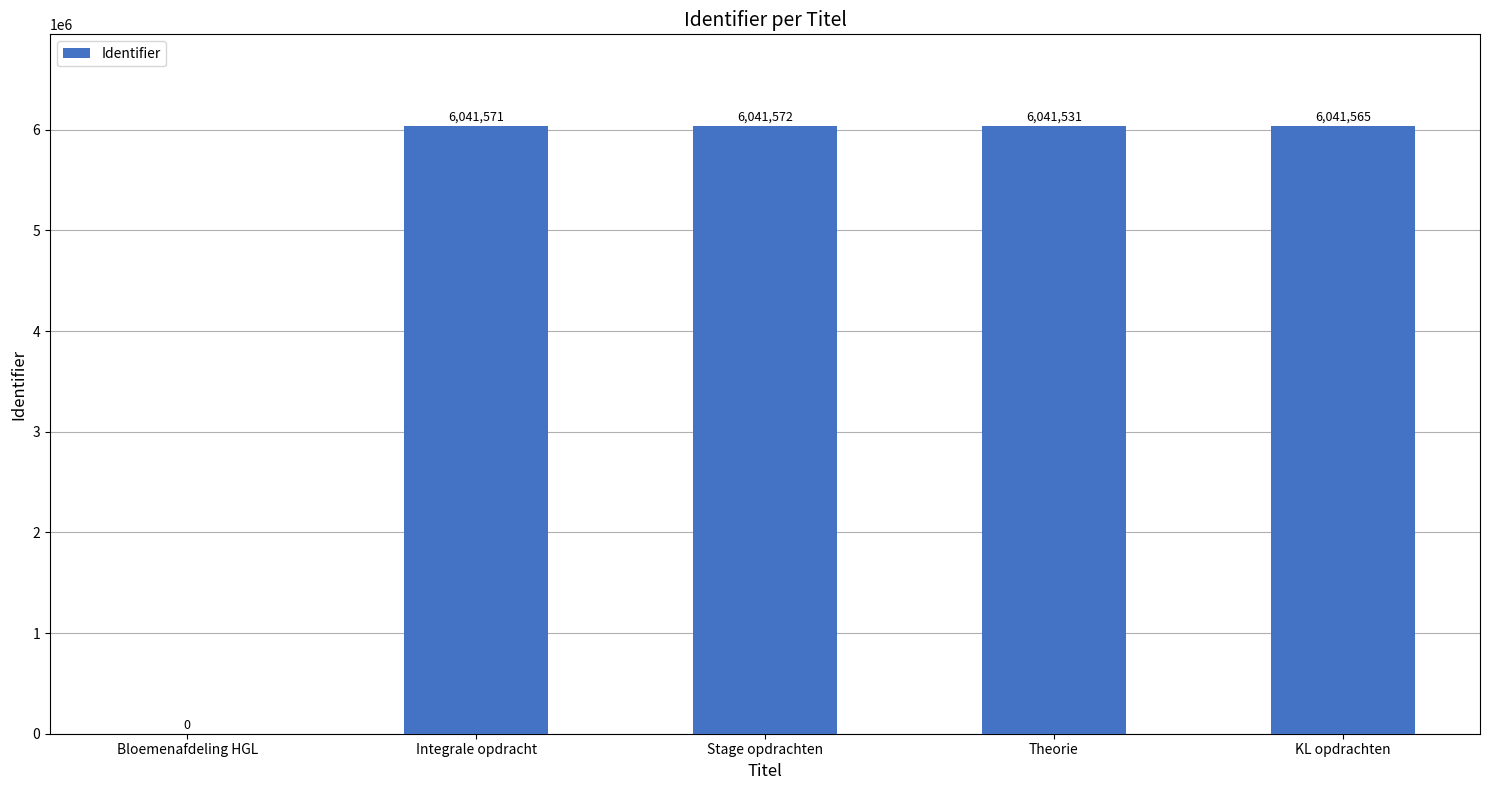

Count the number of categories in the chart.

5